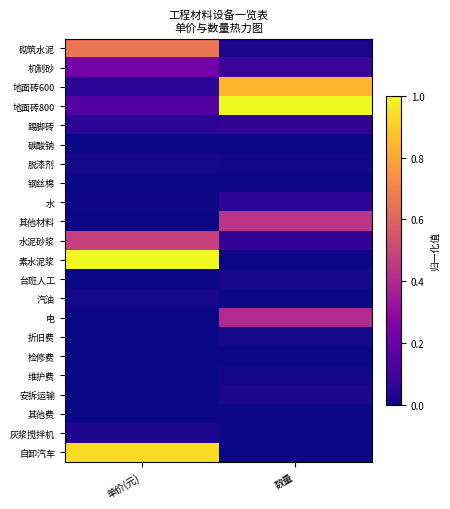

Reading left to right, extract all data points from this chart.

砌筑水泥: 单价(元)=0.7	数量=0.0
机制砂: 单价(元)=0.2	数量=0.1
地面砖600: 单价(元)=0.1	数量=0.8
地面砖800: 单价(元)=0.1	数量=1.0
踢脚砖: 单价(元)=0.1	数量=0.1
碳酸钠: 单价(元)=0.0	数量=0.0
脱漆剂: 单价(元)=0.0	数量=0.0
钢丝棉: 单价(元)=0.0	数量=0.0
水: 单价(元)=0.0	数量=0.1
其他材料: 单价(元)=0.0	数量=0.4
水泥砂浆: 单价(元)=0.5	数量=0.1
素水泥浆: 单价(元)=1.0	数量=0.0
台班人工: 单价(元)=0.0	数量=0.0
汽油: 单价(元)=0.0	数量=0.0
电: 单价(元)=0.0	数量=0.4
折旧费: 单价(元)=0.0	数量=0.0
检修费: 单价(元)=0.0	数量=0.0
维护费: 单价(元)=0.0	数量=0.0
安拆运输: 单价(元)=0.0	数量=0.0
其他费: 单价(元)=0.0	数量=0.0
灰浆搅拌机: 单价(元)=0.0	数量=0.0
自卸汽车: 单价(元)=0.9	数量=0.0